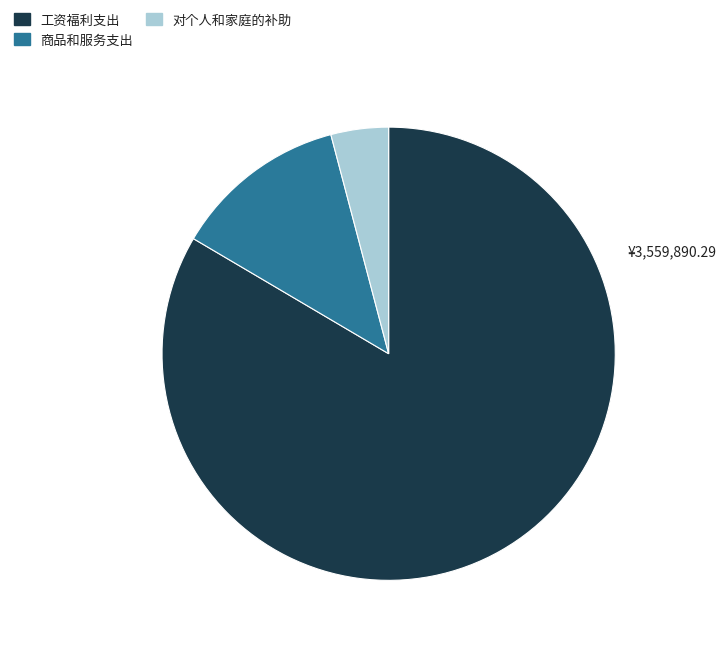

What is the ratio of the value at 工资福利支出 to the value at 对个人和家庭的补助?

20.3